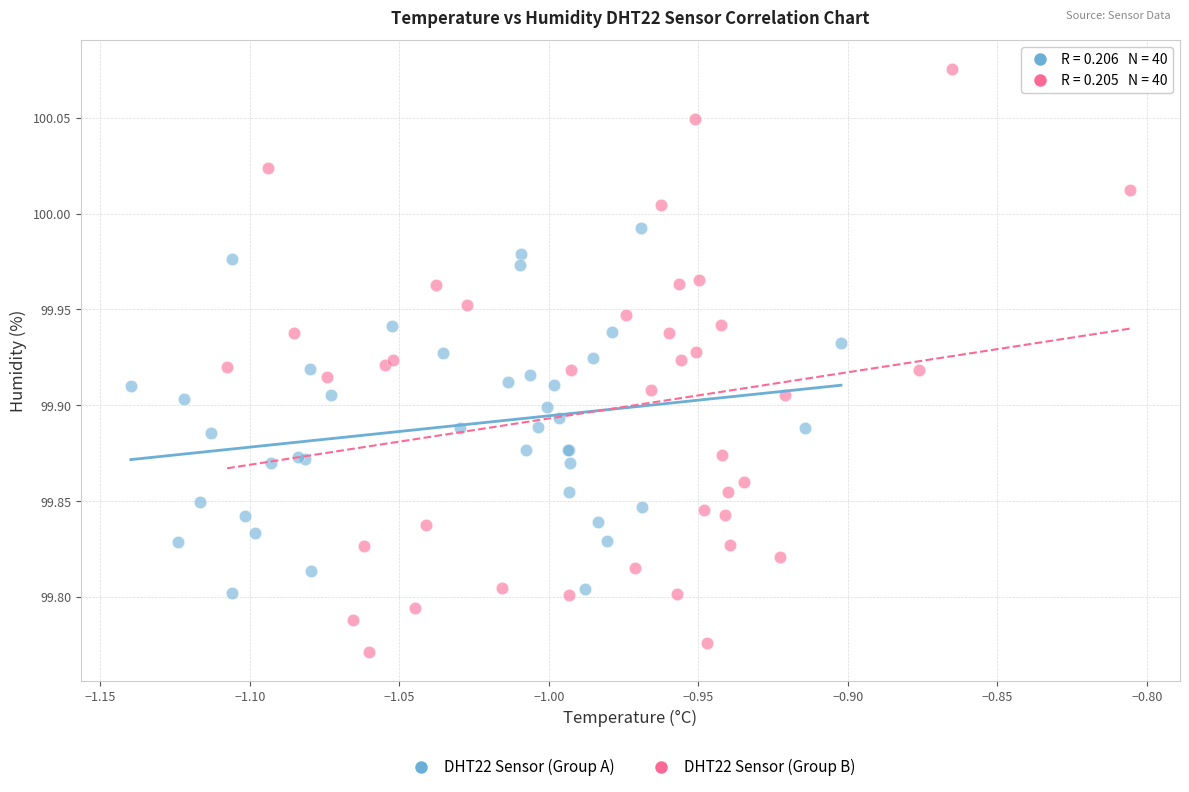

Which series reaches the minimum Y coordinate?

DHT22 Sensor (Group B)